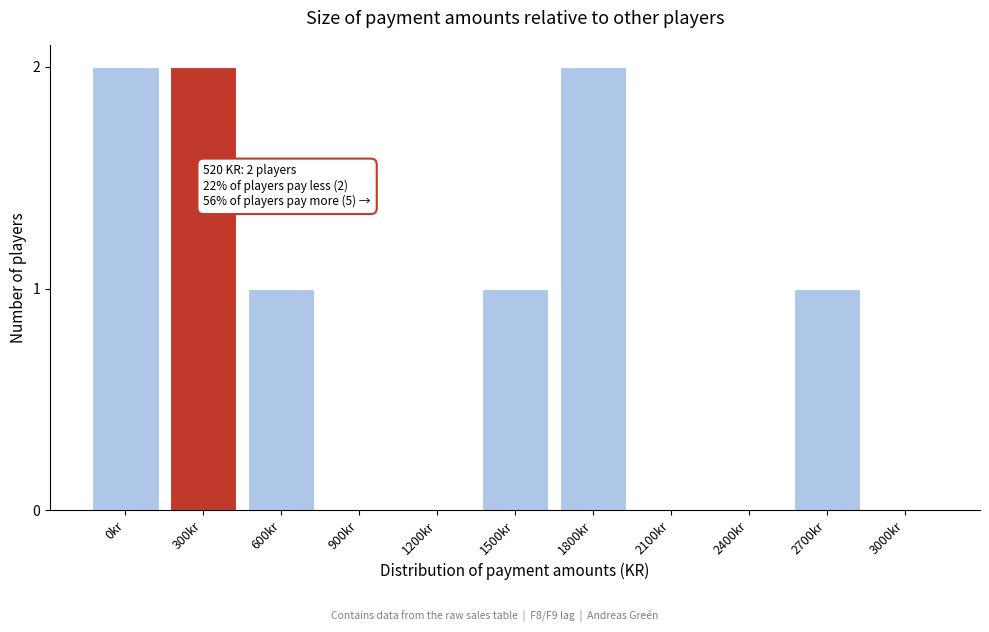

Reading left to right, transcribe all the data shown in this chart.

0kr=2	300kr=2	600kr=1	900kr=0	1200kr=0	1500kr=1	1800kr=2	2100kr=0	2400kr=0	2700kr=1	3000kr=0